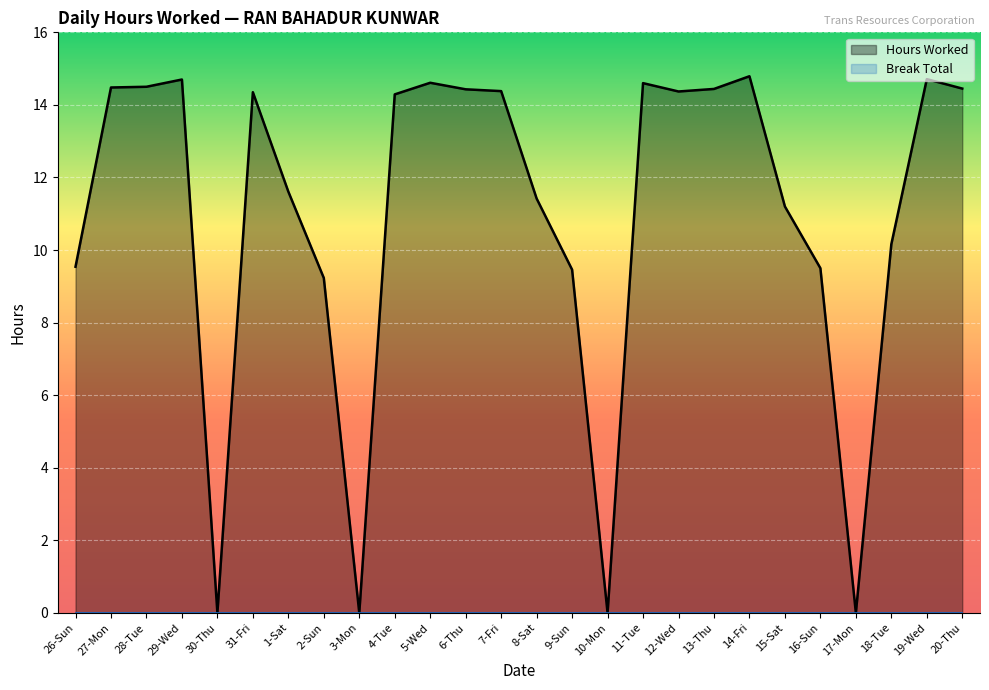

What is the change in value from 1-Sat to 7-Fri?

+2.8